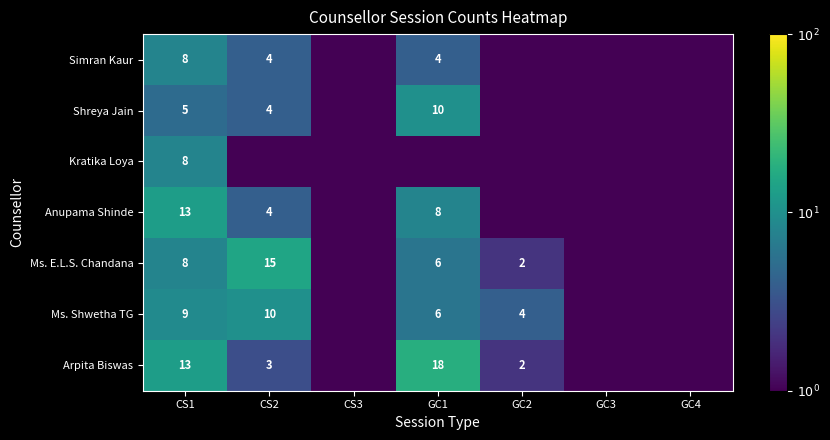

True or false: Simran Kaur has a value of 4.0 at CS2.

True